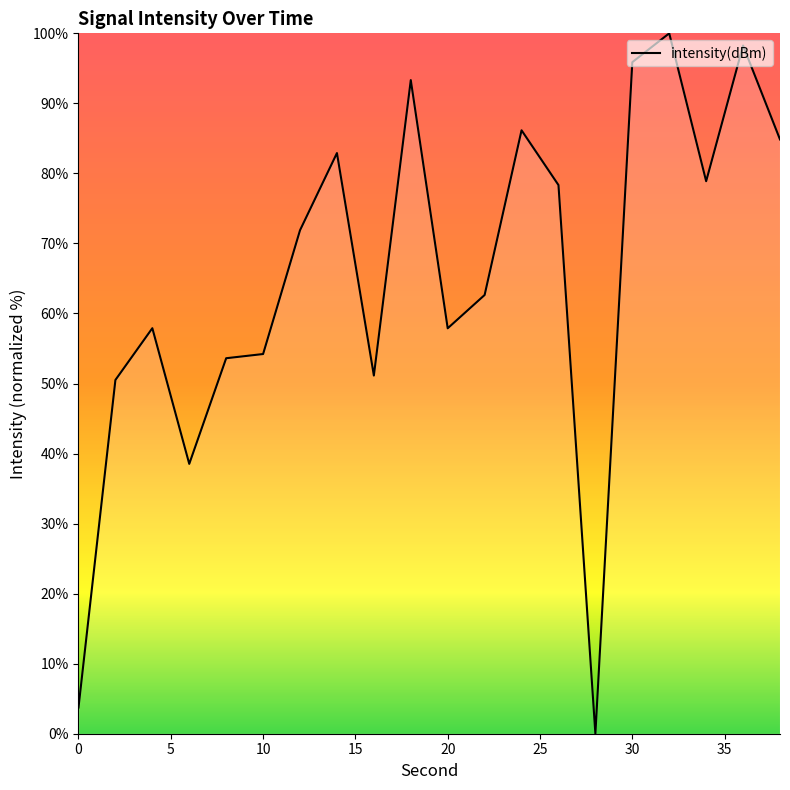

What is the difference between the maximum and minimum values?

100.0